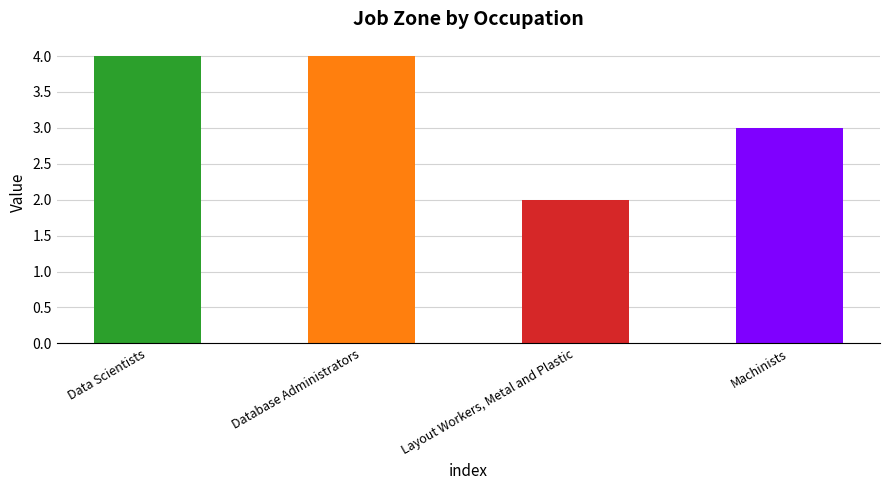

Reading left to right, transcribe all the data shown in this chart.

Data Scientists=4	Database Administrators=4	Layout Workers, Metal and Plastic=2	Machinists=3